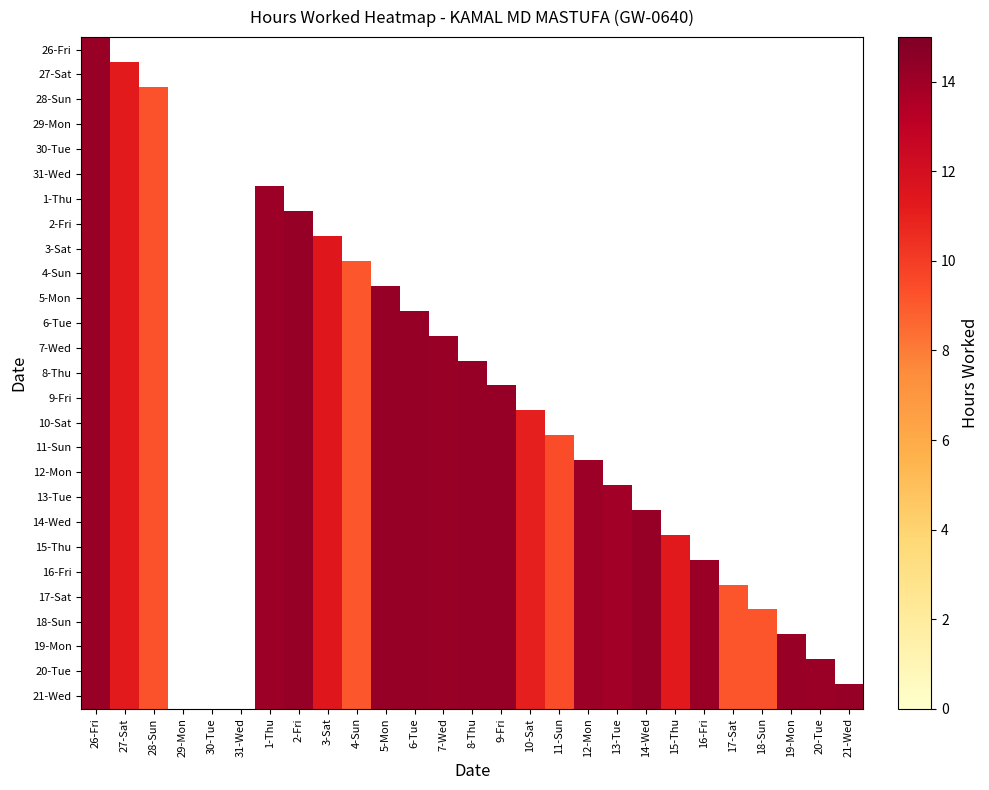

What is the spread (max minus min) of values at 12-Mon?

14.1